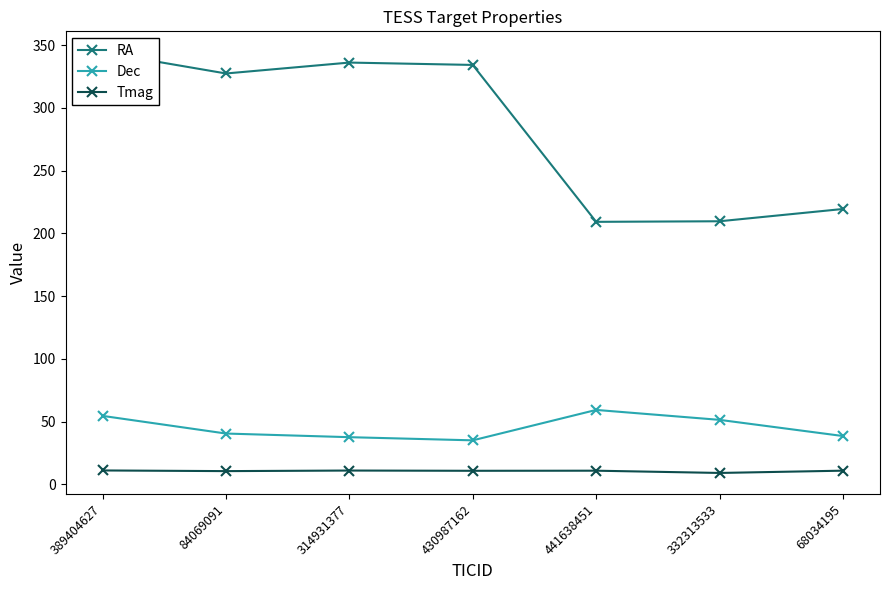

How many lines are shown in the chart?

3